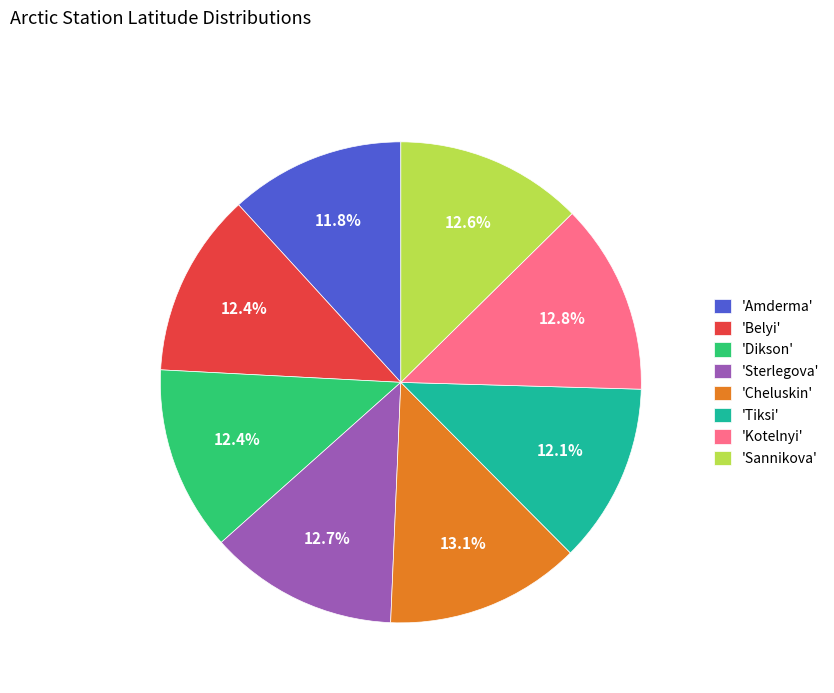

Is there a majority slice in this chart?

No